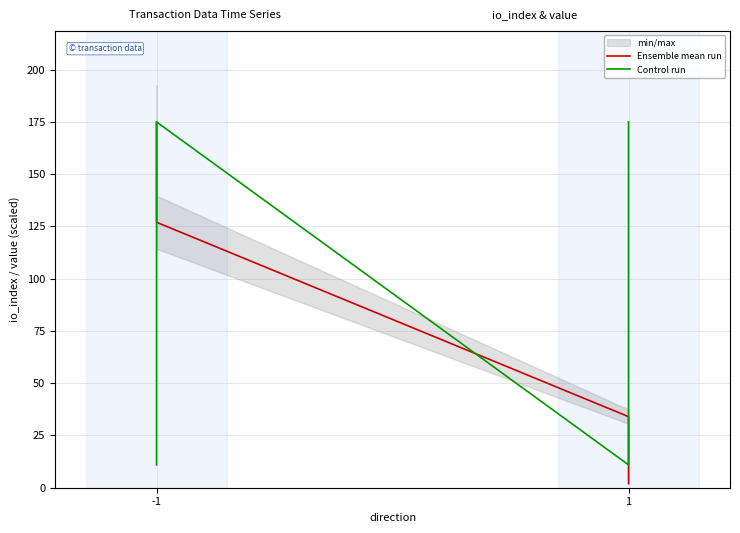

What is the minimum value for Ensemble mean run?

2.0